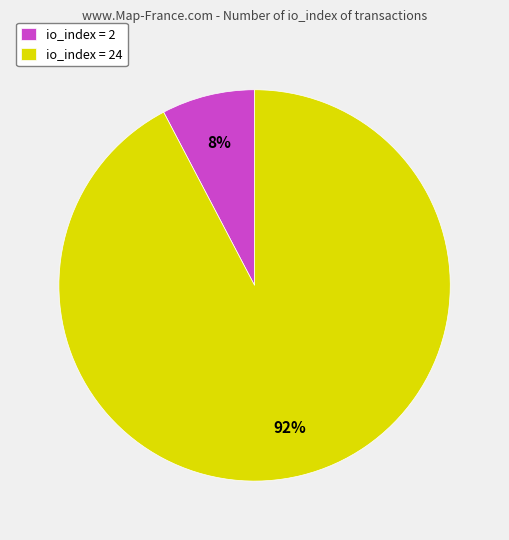

Which slice represents more than half of the pie?

io_index = 24